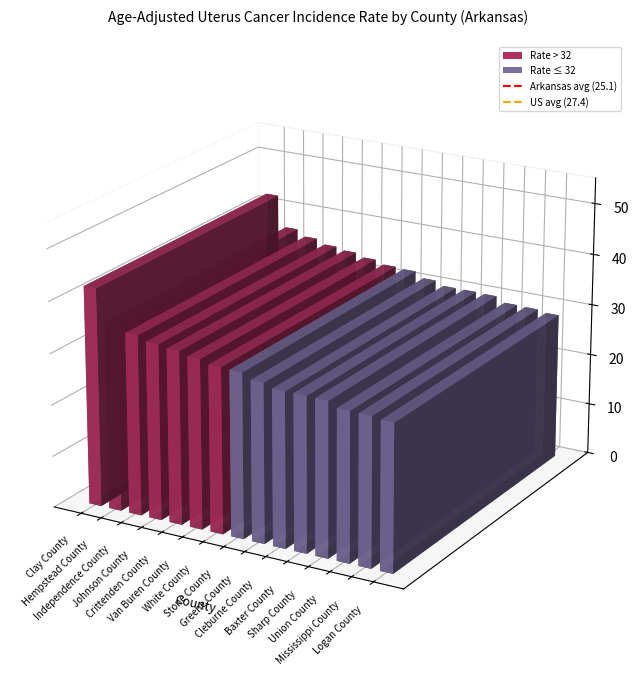

At which label is Arkansas avg (25.1) closest to 0?

Clay County